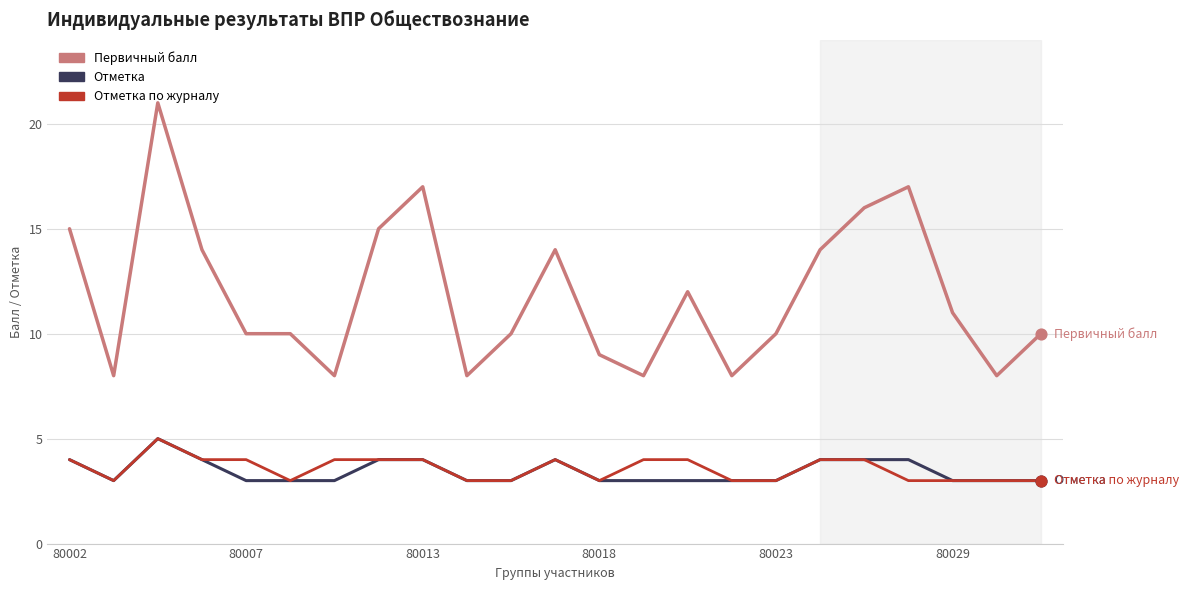

Which series has the largest total across all categories?

Первичный балл